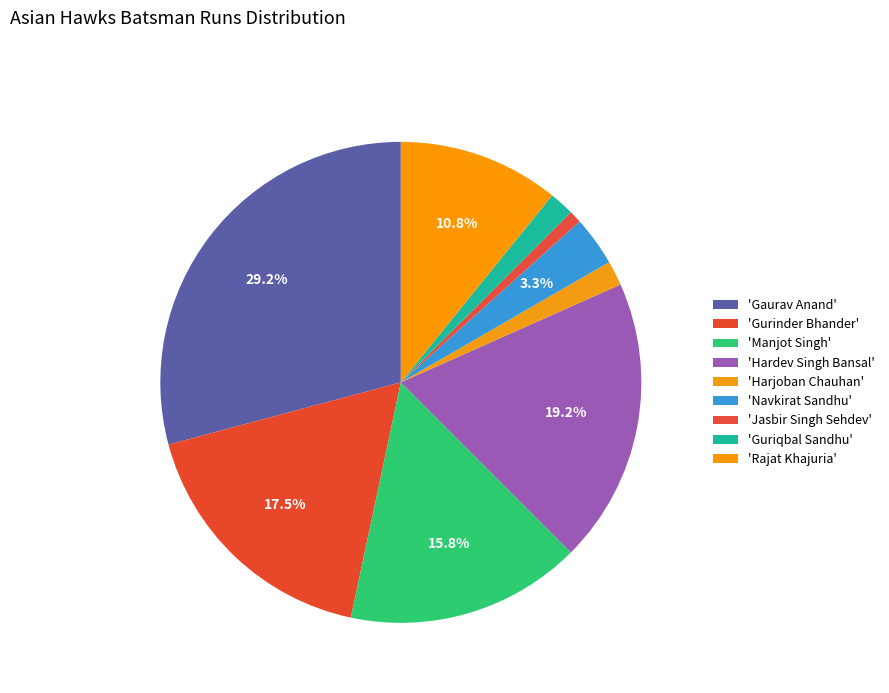

Which slice is the largest?

Gaurav Anand